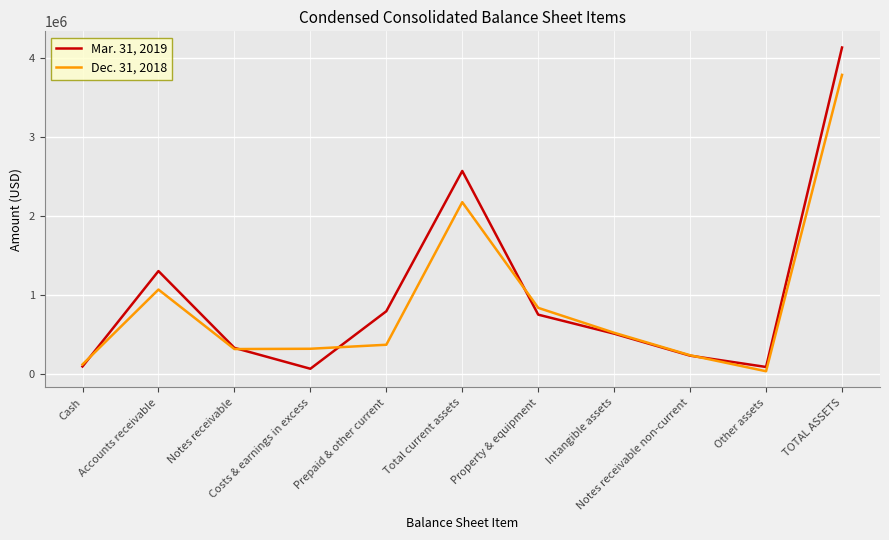

Rank the series by their maximum value, from highest to lowest.

Mar. 31, 2019, Dec. 31, 2018